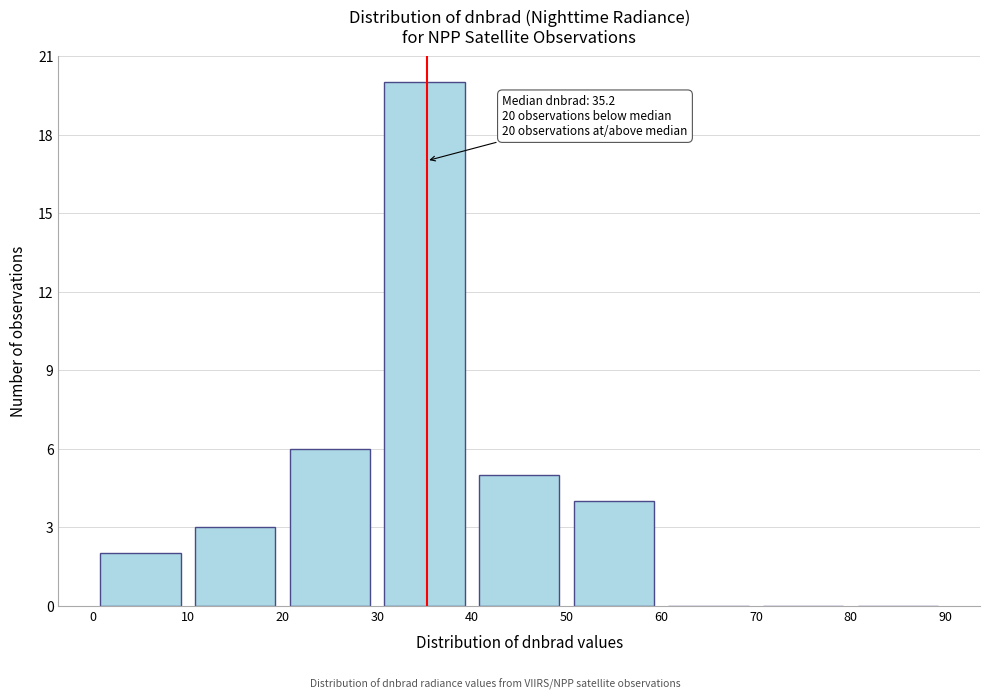

Over which range of the x-axis is the bar tallest?

30 to 40